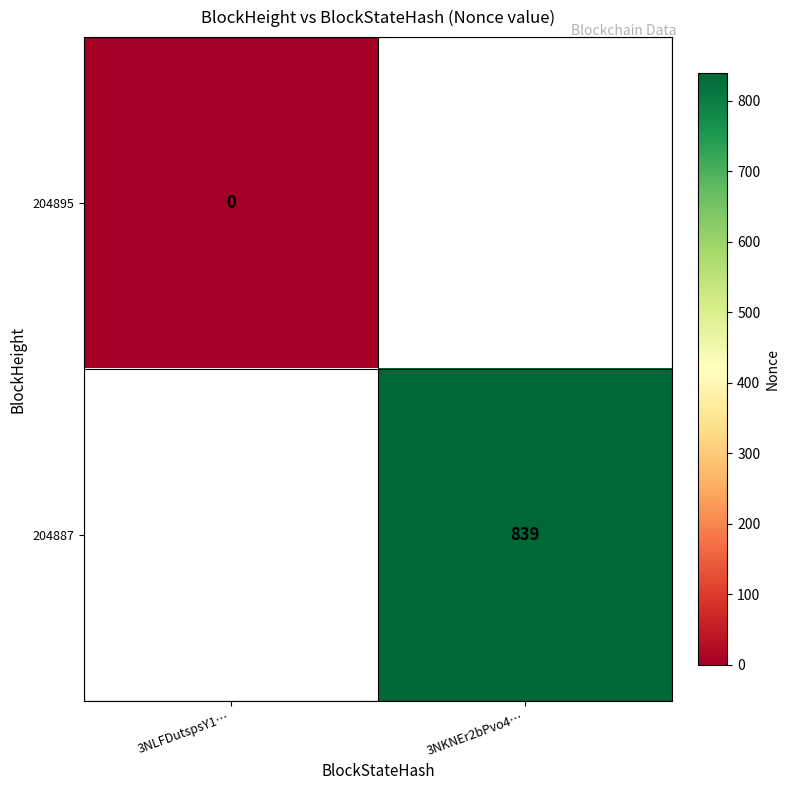

True or false: 204887 has a value of 363 at 3NKNEr2bPvo4….

False